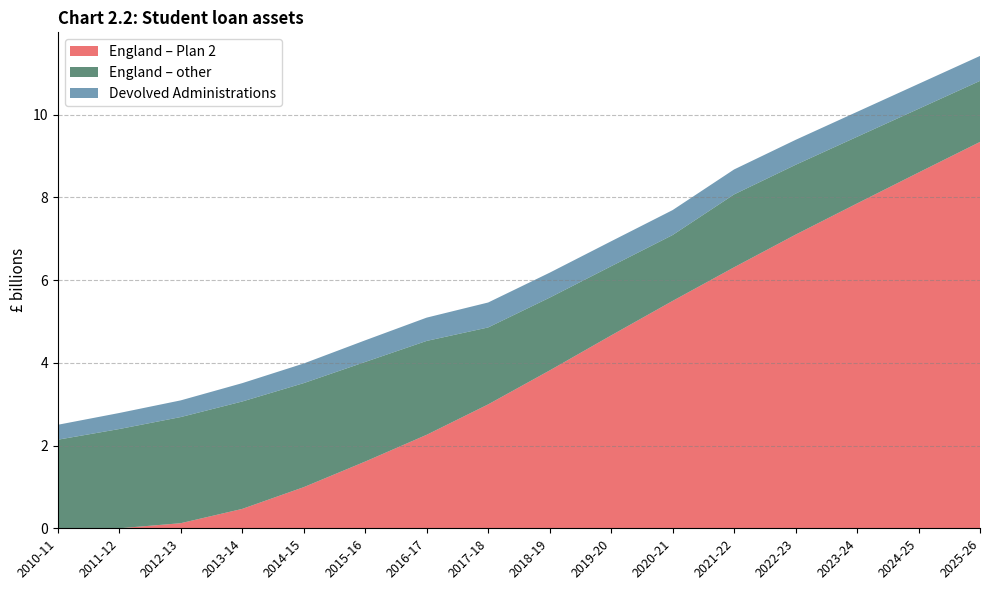

Reading left to right, list all the values displayed in this chart.

England – Plan 2: 0.0	0.0	0.1	0.5	1.0	1.6	2.3	3.0	3.8	4.7	5.5	6.3	7.1	7.9	8.6	9.3
England – other: 2.1	2.4	2.6	2.6	2.5	2.4	2.3	1.9	1.8	1.7	1.6	1.8	1.7	1.6	1.5	1.5
Devolved Administrations: 0.4	0.4	0.4	0.4	0.5	0.5	0.6	0.6	0.6	0.6	0.6	0.6	0.6	0.6	0.6	0.6